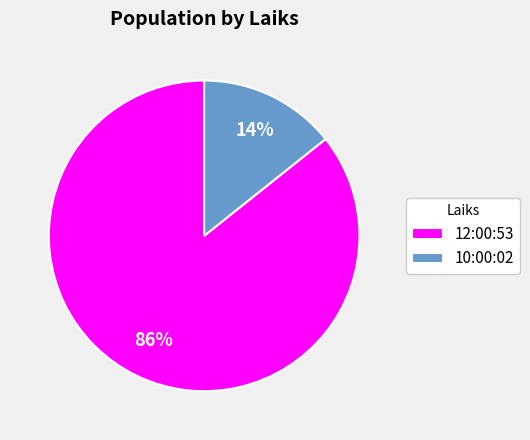

Is the sum of 12:00:53 and 10:00:02 greater than half?

Yes